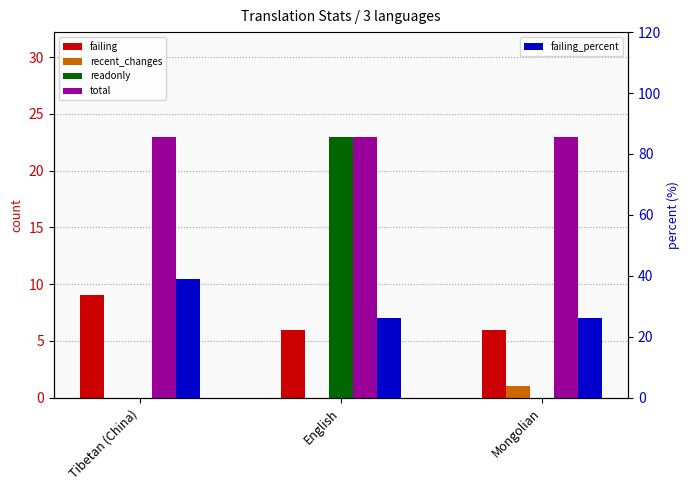

Which has a higher value, Tibetan (China) or English?

Tibetan (China)